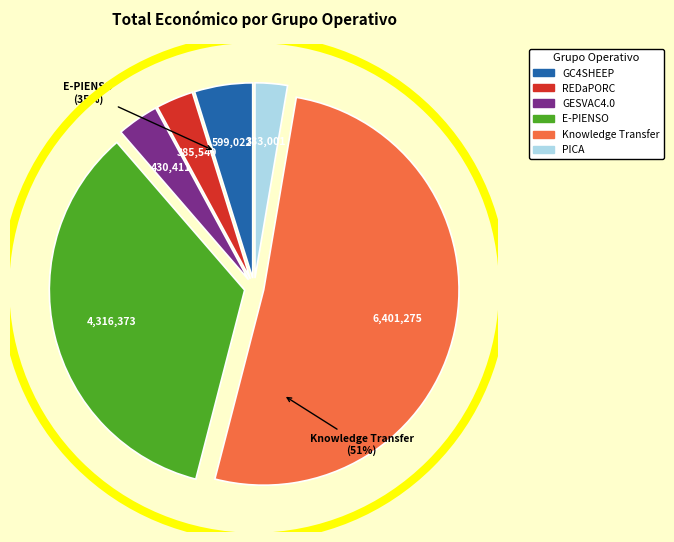

How many slices are in this pie chart?

6